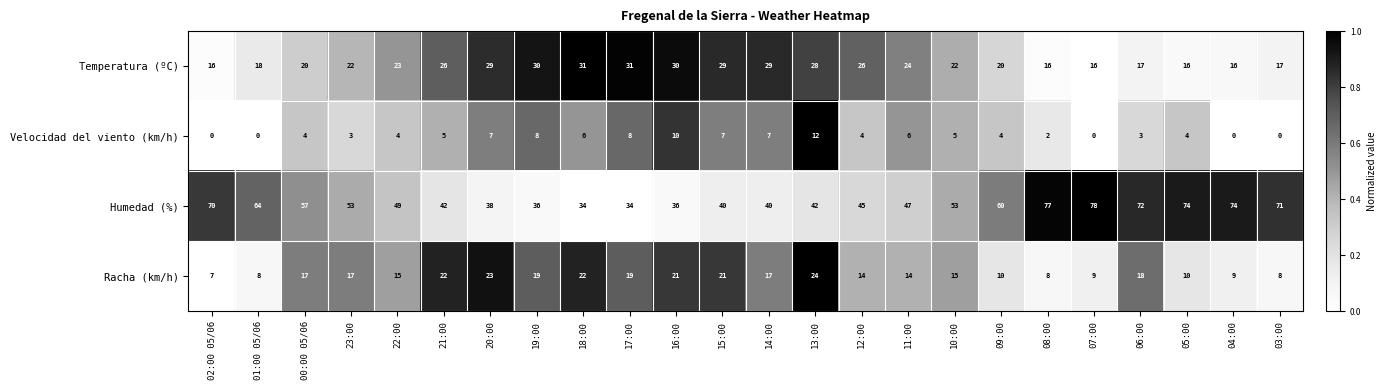

What is the spread (max minus min) of values at 06:00?

69